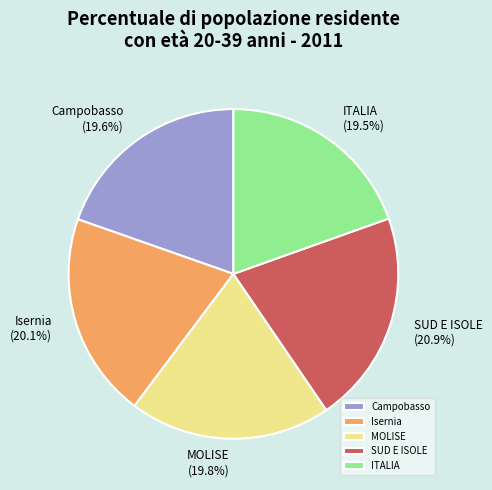

What percentage do MOLISE and Isernia together represent?

39.9%